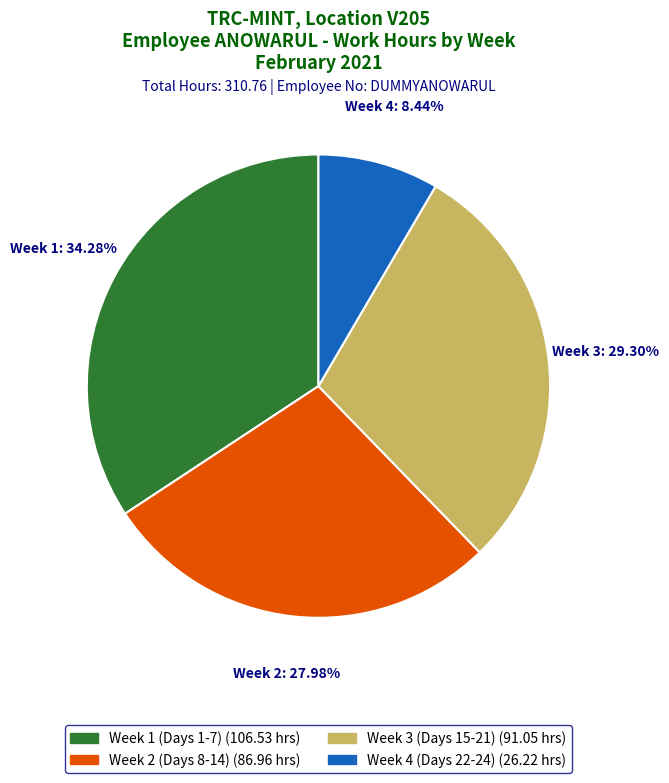

Count the number of slices in the pie.

4